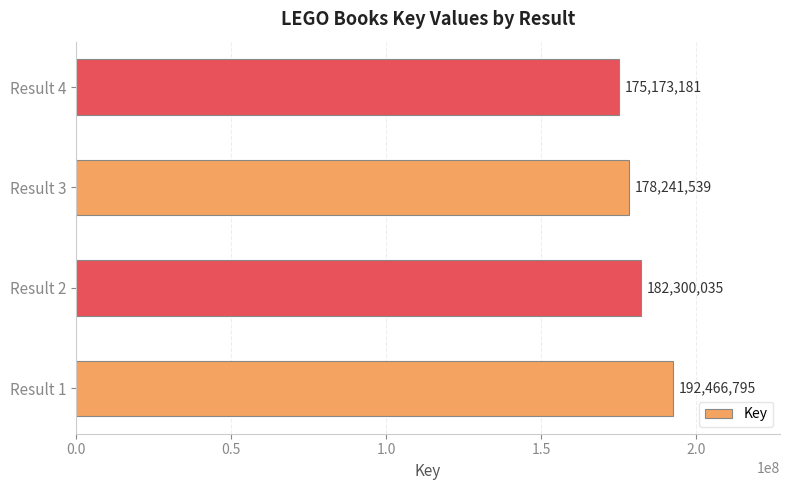

The value at Result 4 is 105760405. True or false?

False